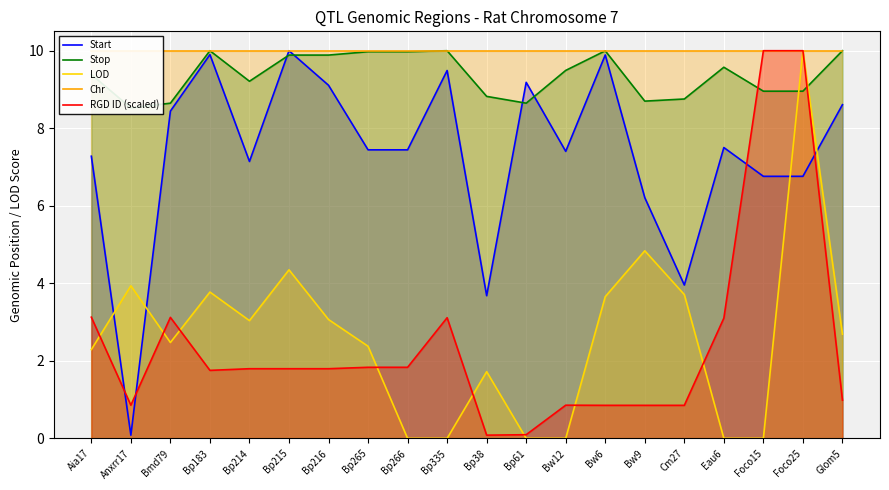

The RGD ID (scaled) series shows 1.0 at Eau6. True or false?

False